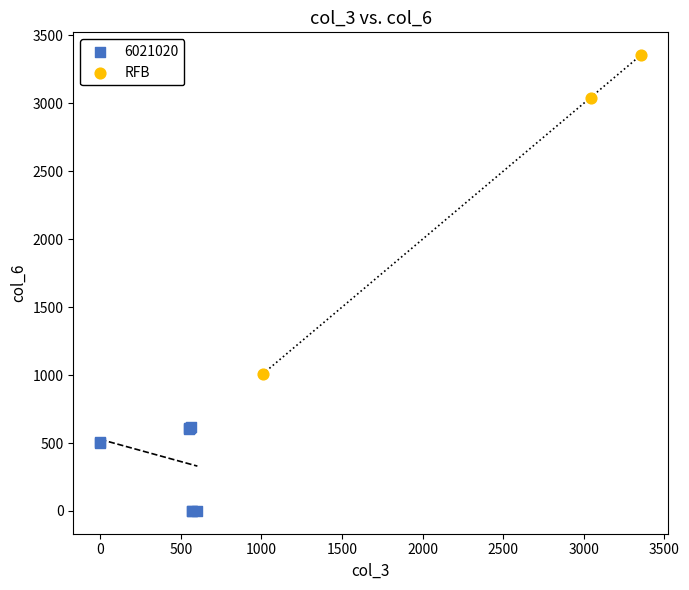

Which series contains the highest Y value?

RFB